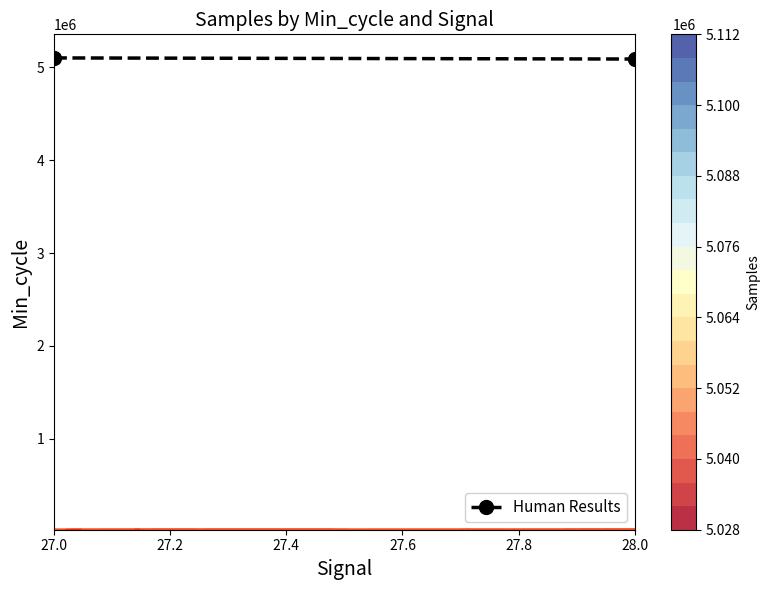

How many data points are less than 5102978?

1